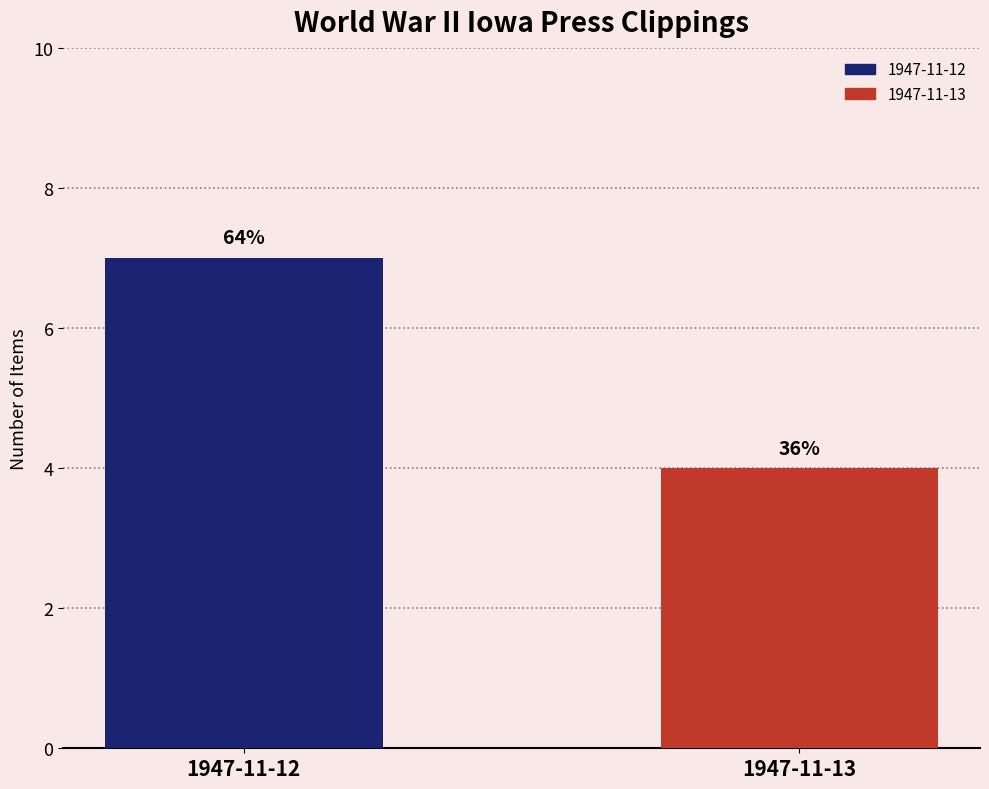

Rank the categories by value from highest to lowest.

1947-11-12, 1947-11-13